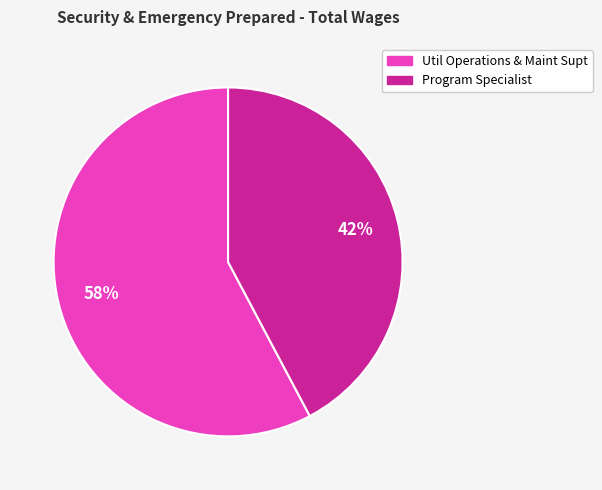

Which has a higher value, Util Operations & Maint Supt or Program Specialist?

Util Operations & Maint Supt